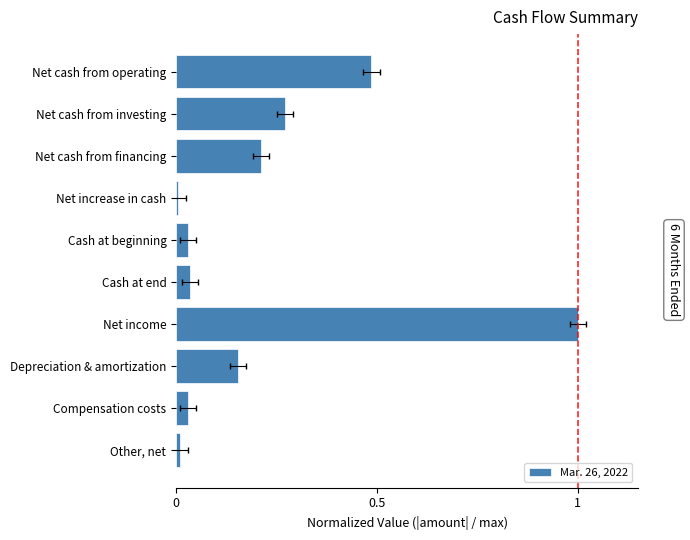

The value at Net cash from operating is 0.3. True or false?

False